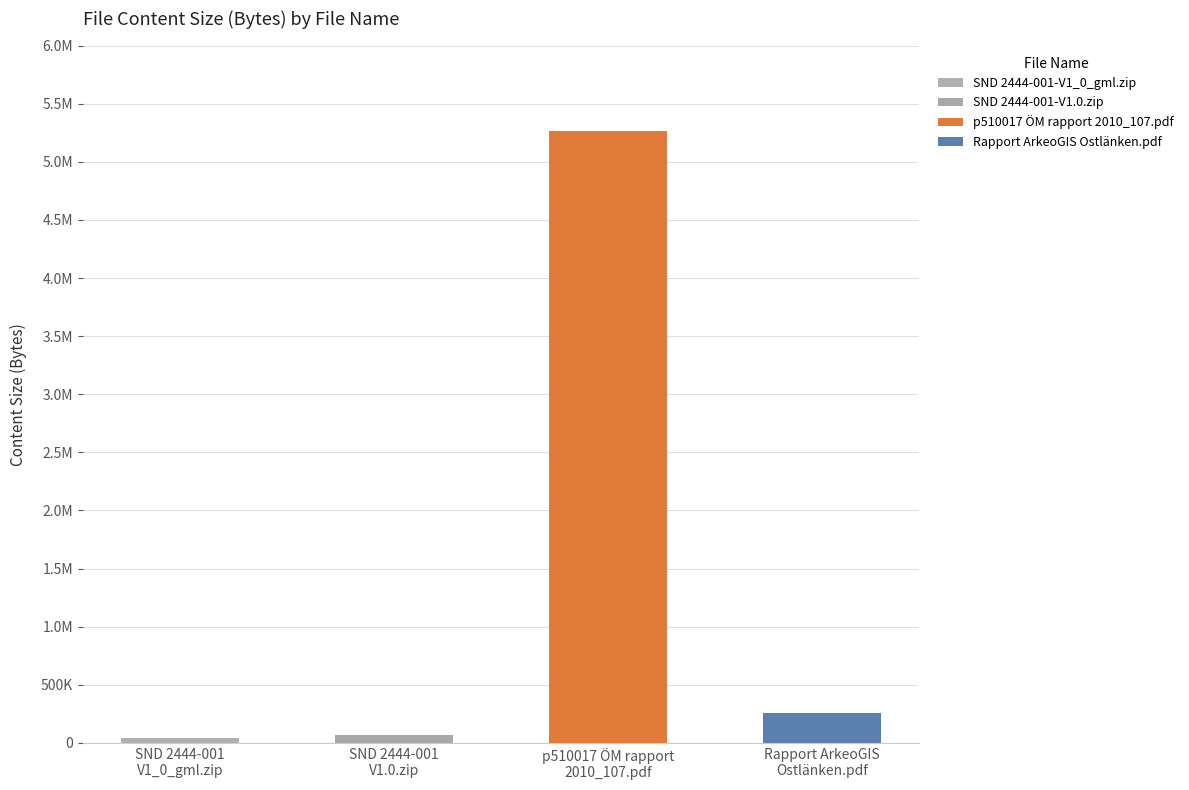

How many bars are there in total?

4